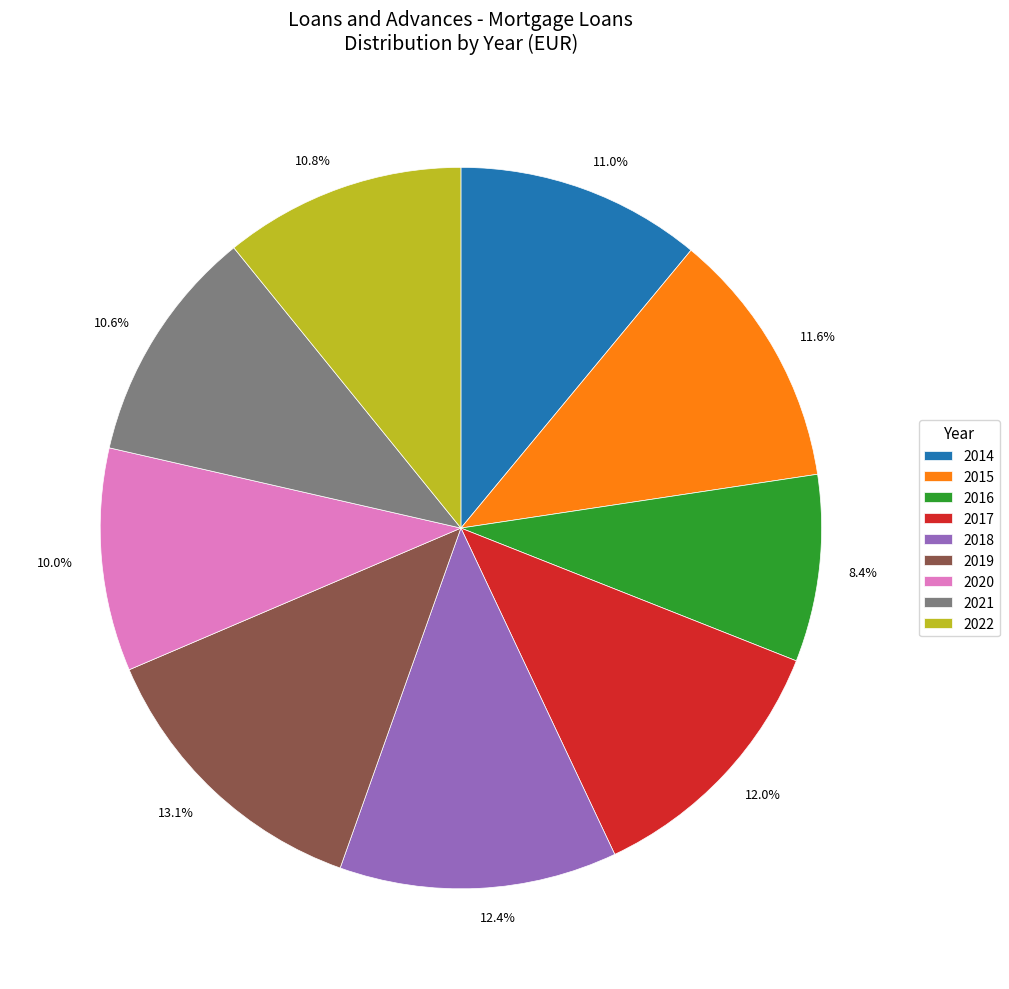

How many segments does this pie chart have?

9